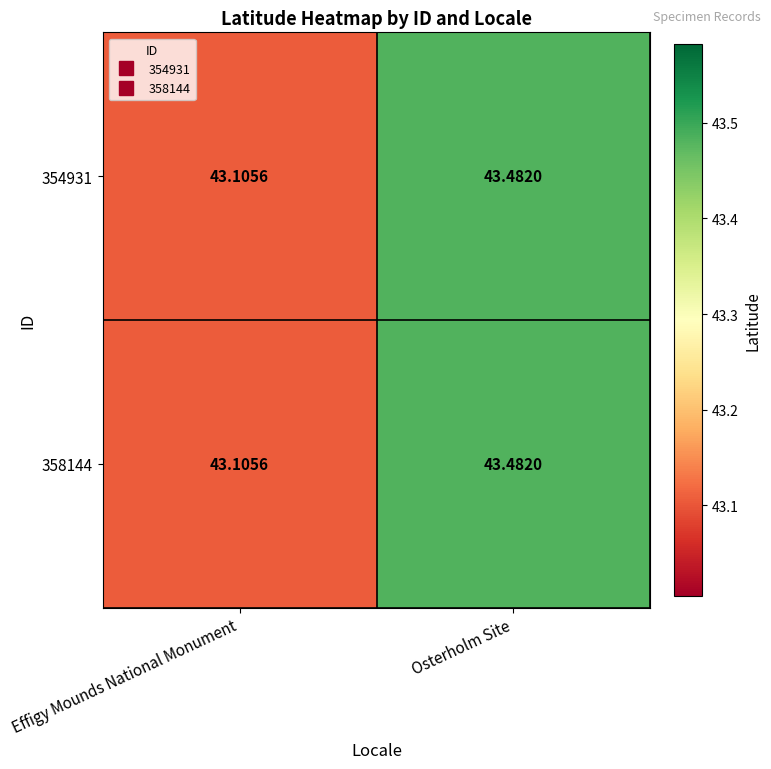

At how many categories does at least one series exceed 43?

2